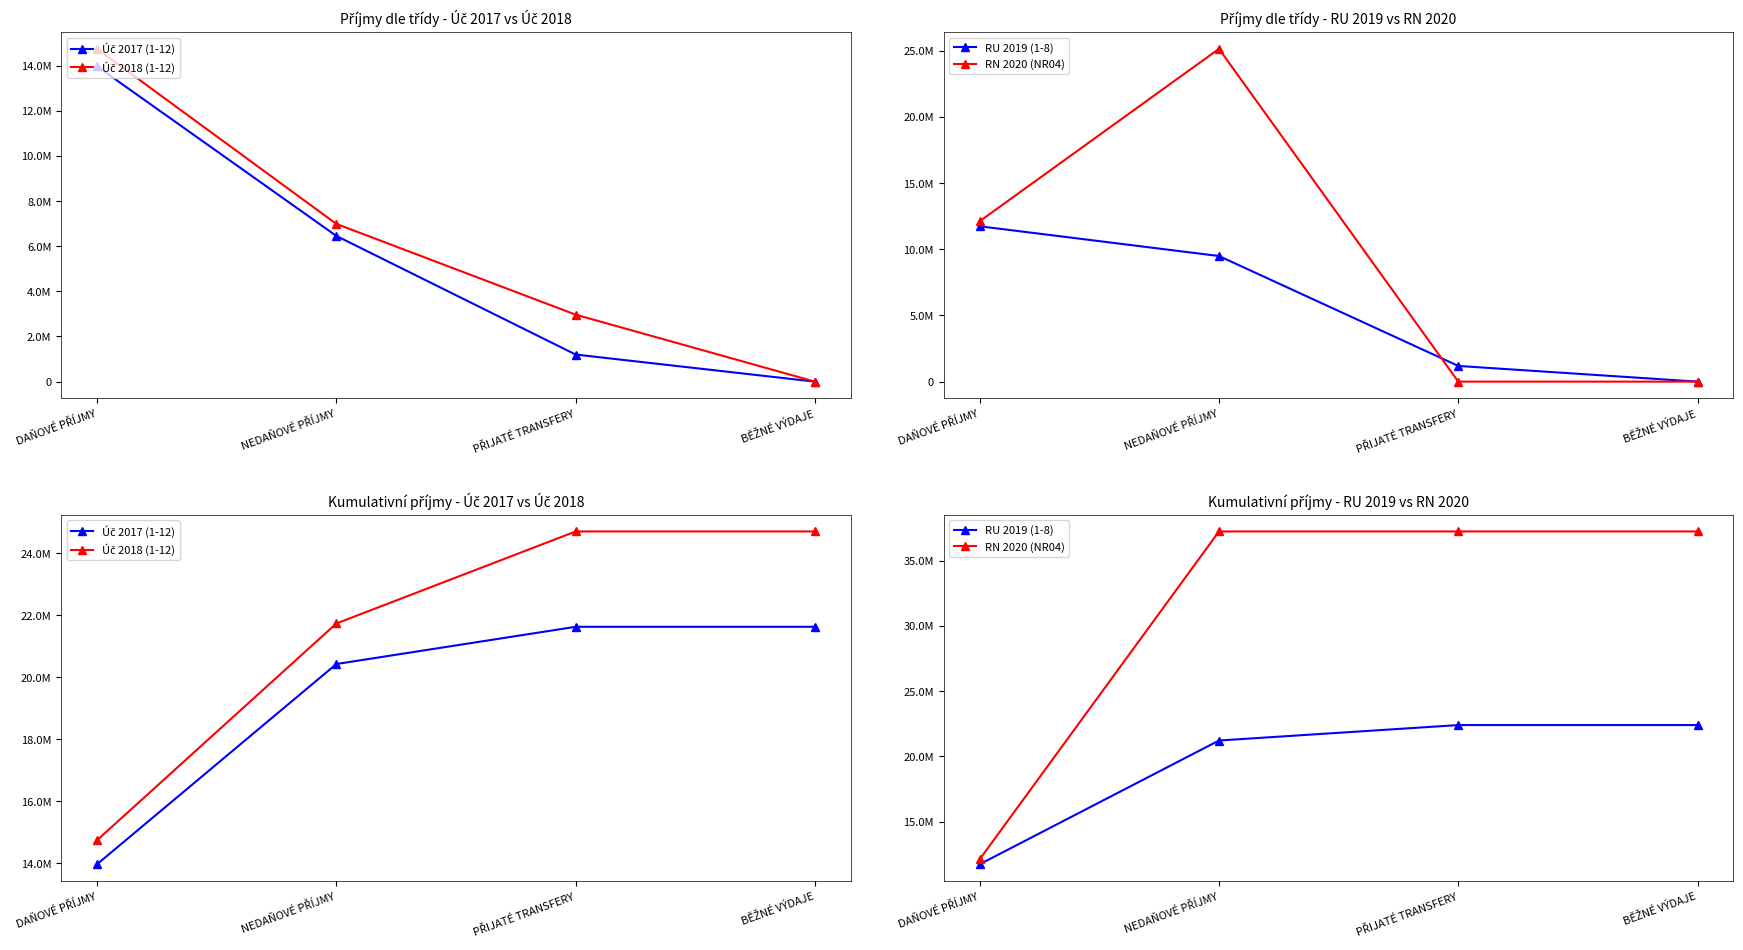

What is the label of the 3rd point from the left?

PŘIJATÉ TRANSFERY